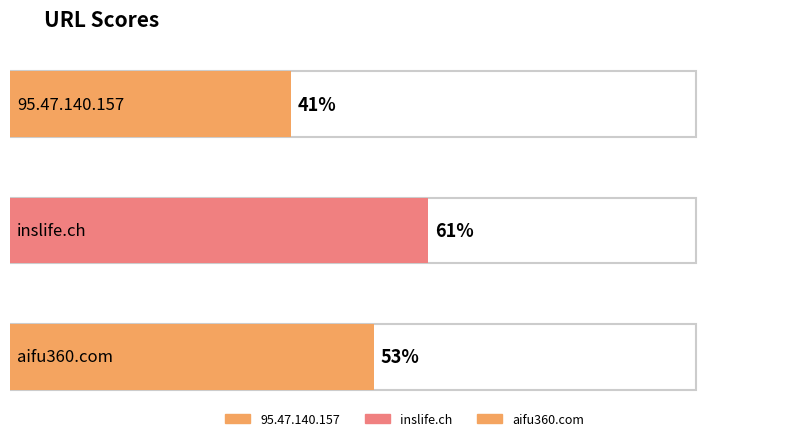

What is the label of the 3rd bar from the right?

95.47.140.157